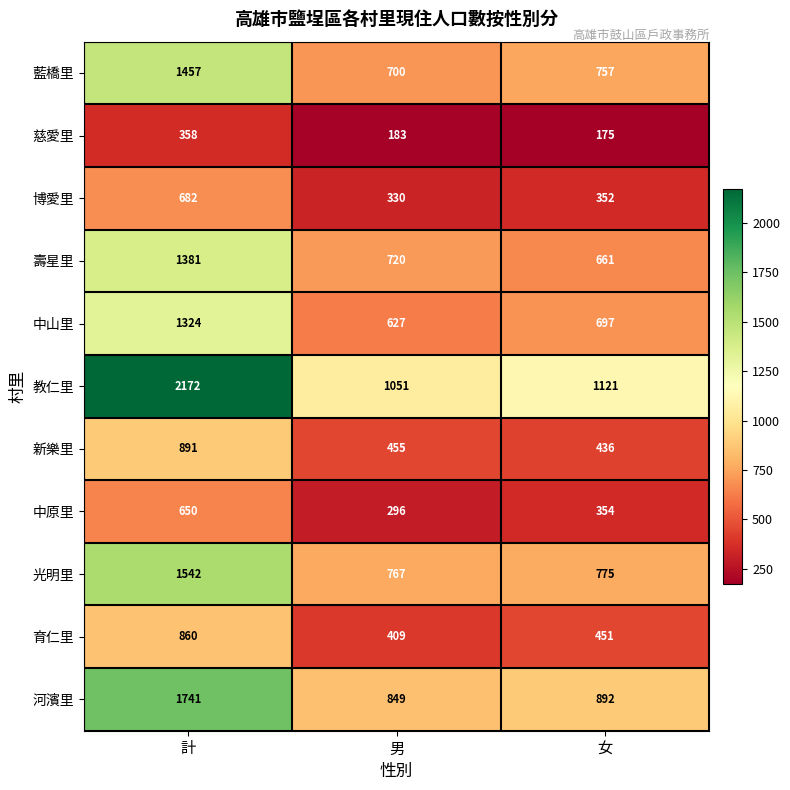

What is the sum of all 中原里 values?

1300